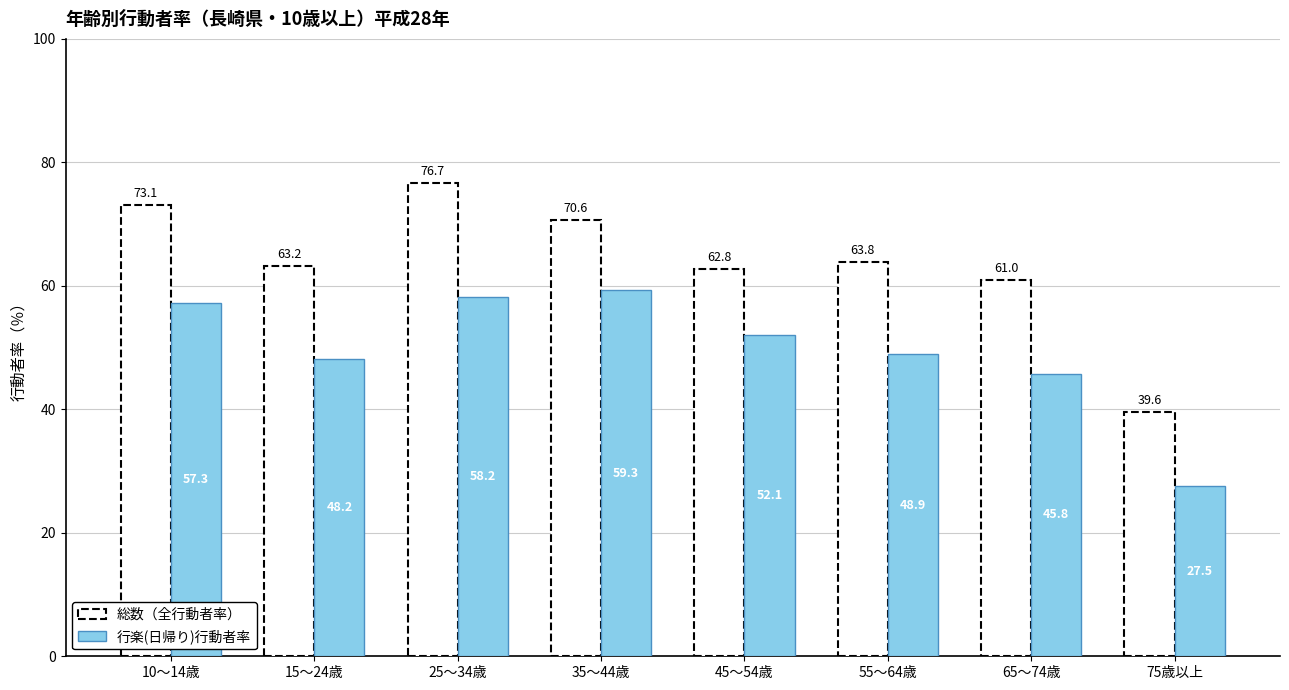

Reading right to left, what are all the values shown in this chart?

75歳以上=27.5	65～74歳=45.8	55～64歳=48.9	45～54歳=52.1	35～44歳=59.3	25～34歳=58.2	15～24歳=48.2	10～14歳=57.3